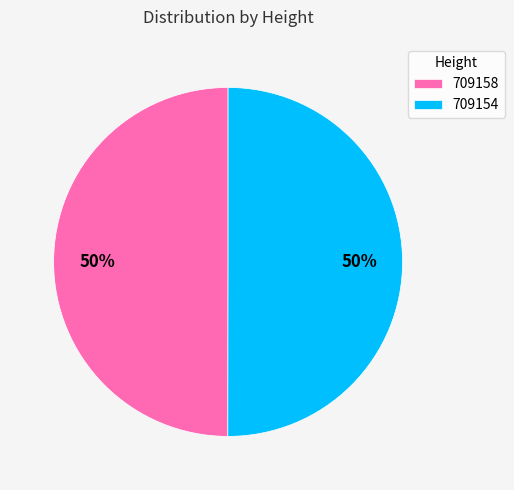

What is the ratio of the value at 709158 to the value at 709154?

1.0